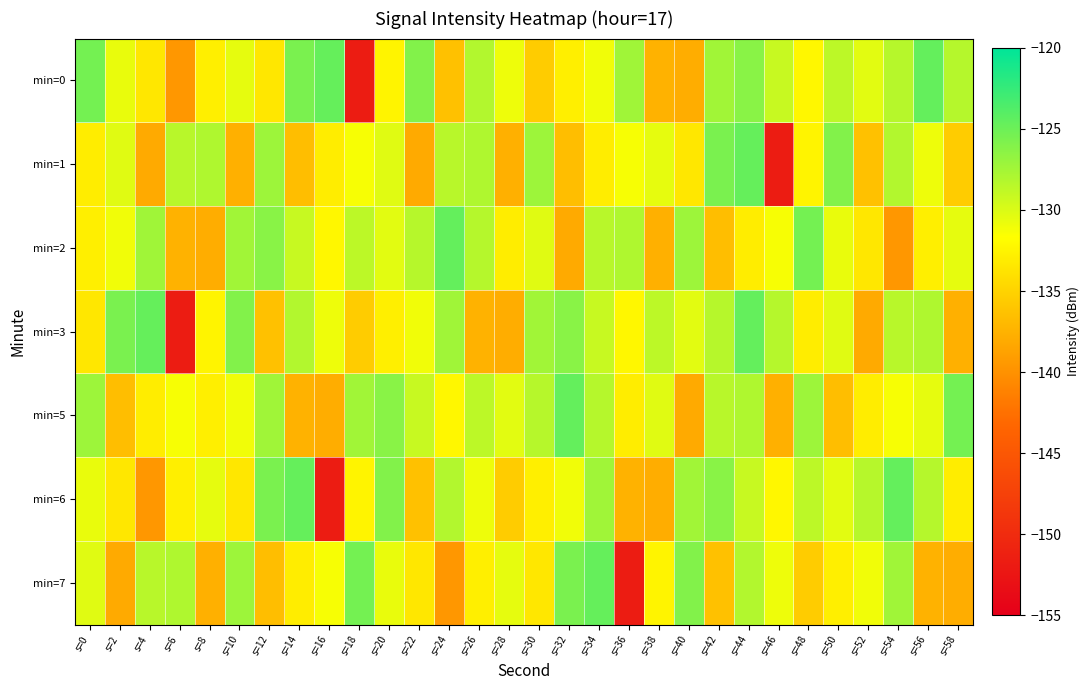

What is the total value across all series at s=10?

-913.4